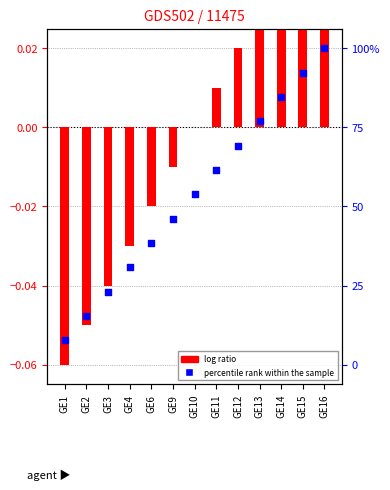

Between GE14 and GE9, which is larger?

GE14